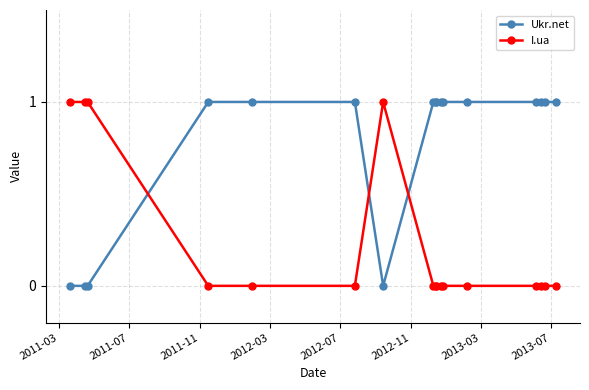

How many categories are shown in the chart?

17